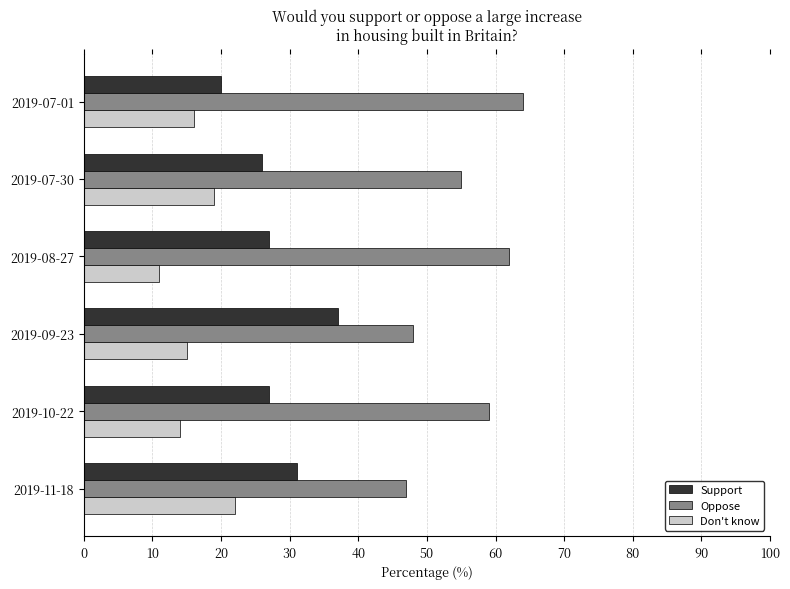

Rank the series by their average value, from lowest to highest.

Don't know, Support, Oppose